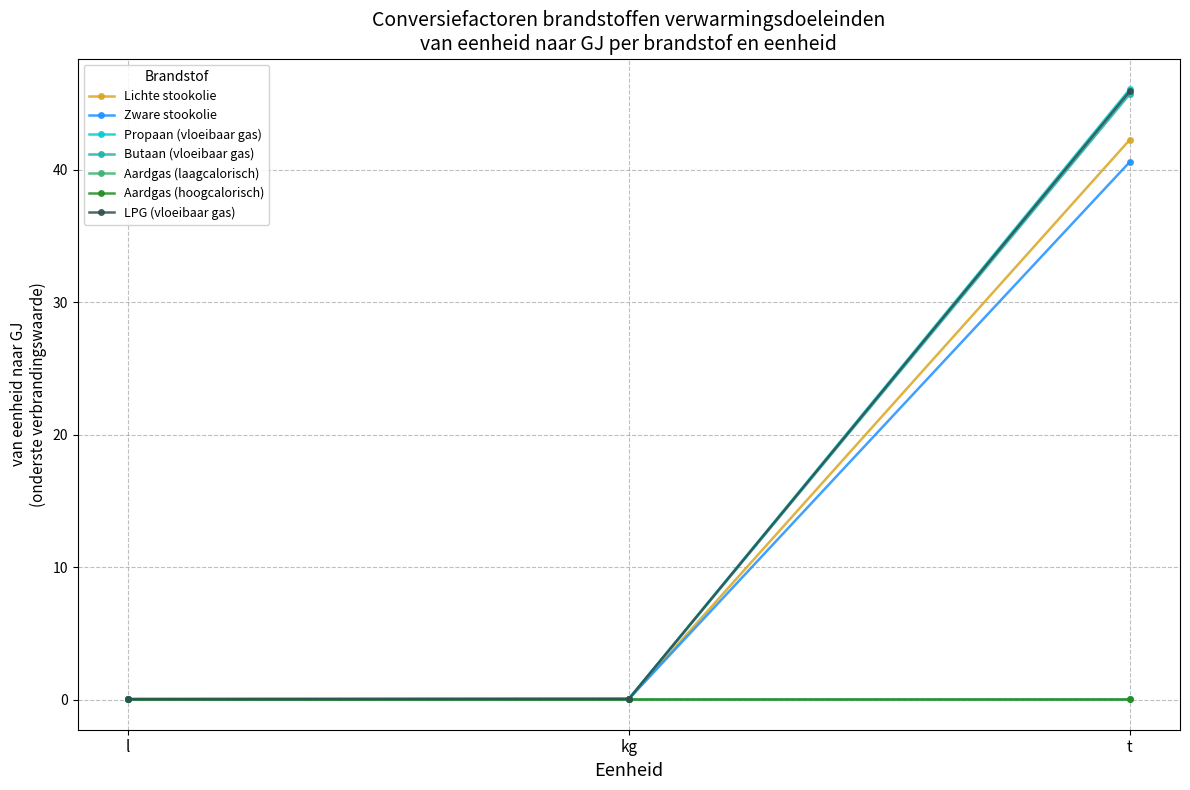

How many distinct data groups are displayed?

7